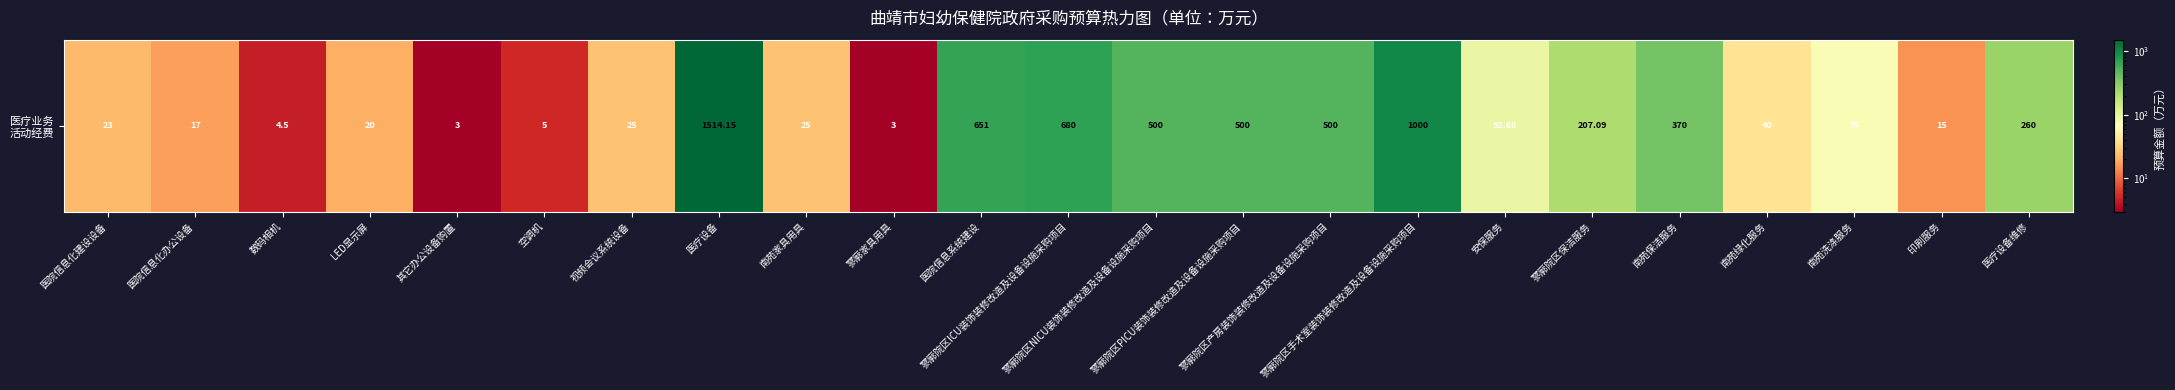

List the labels in order of value, smallest first.

其它办公设备购置, 寥廓家具用具, 数码相机, 空调机, 印刷服务, 医院信息化办公设备, LED显示屏, 医院信息化建设设备, 视频会议系统设备, 南苑家具用具, 南苑绿化服务, 南苑洗涤服务, 安保服务, 寥廓院区保洁服务, 医疗设备维修, 南苑保洁服务, 寥廓院区NICU装饰装修改造及设备设施采购项目, 寥廓院区PICU装饰装修改造及设备设施采购项目, 寥廓院区产房装饰装修改造及设备设施采购项目, 医院信息系统建设, 寥廓院区ICU装饰装修改造及设备设施采购项目, 寥廓院区手术室装饰装修改造及设备设施采购项目, 医疗设备